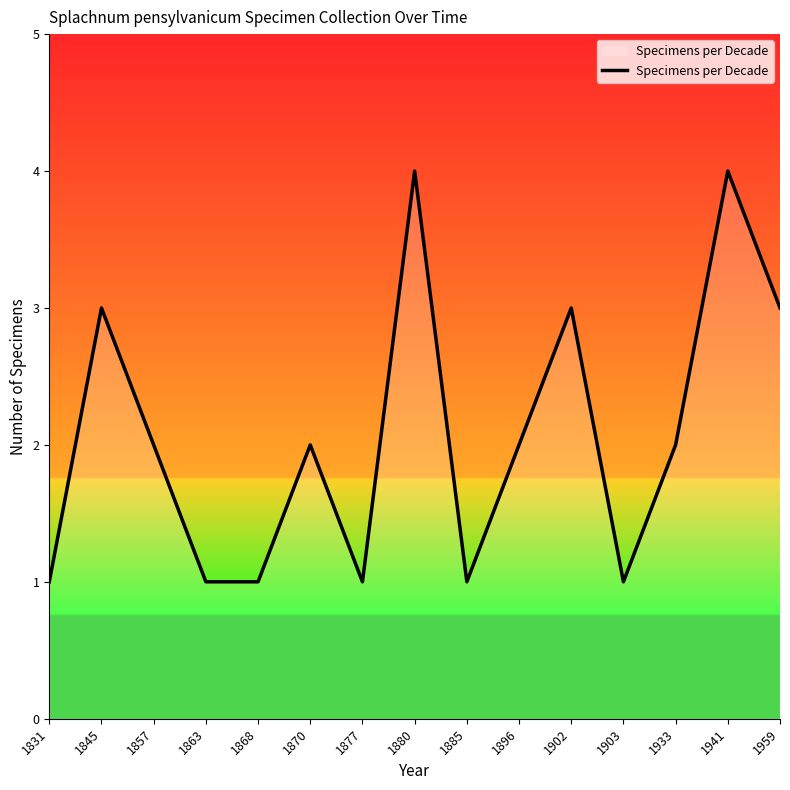

Is it true that the value at 1880 is 6?

False